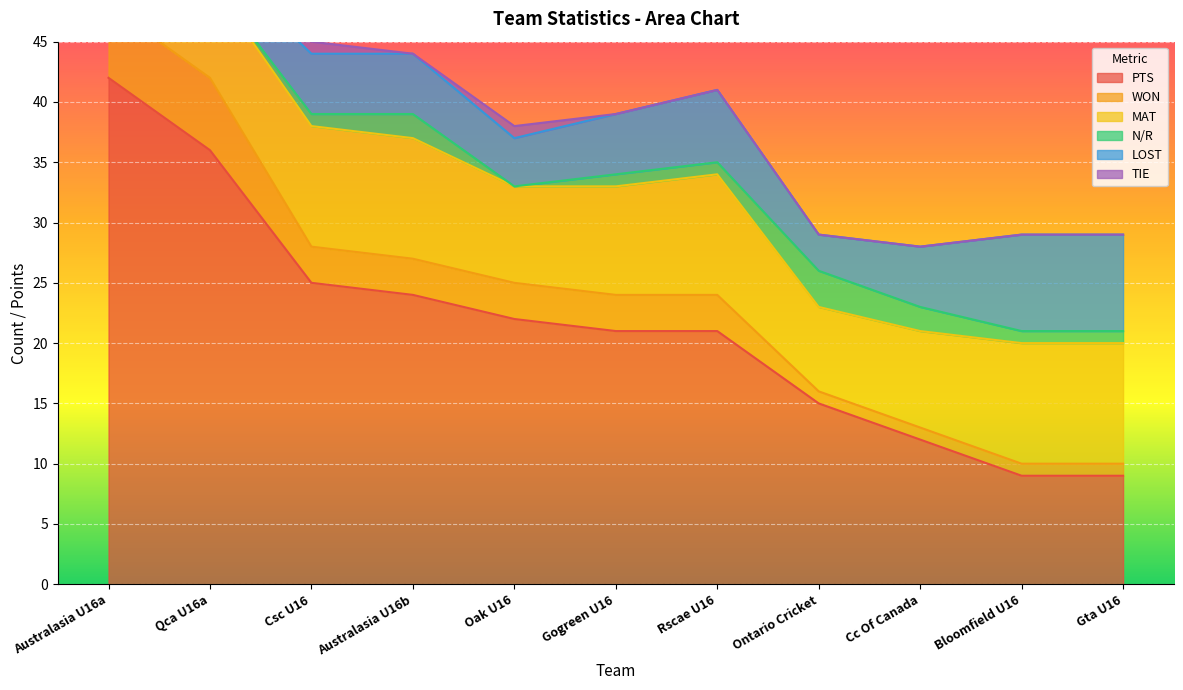

Rank the categories by MAT value from lowest to highest.

Ontario Cricket, Qca U16a, Oak U16, Cc Of Canada, Gogreen U16, Australasia U16a, Csc U16, Australasia U16b, Rscae U16, Bloomfield U16, Gta U16